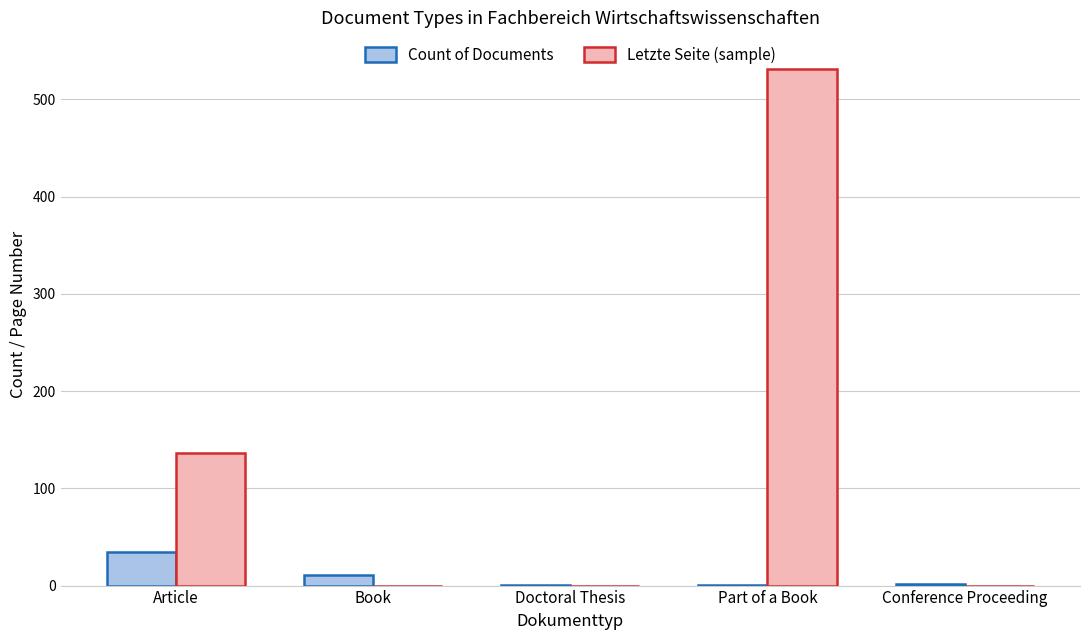

Which category has the highest value across all series?

Part of a Book